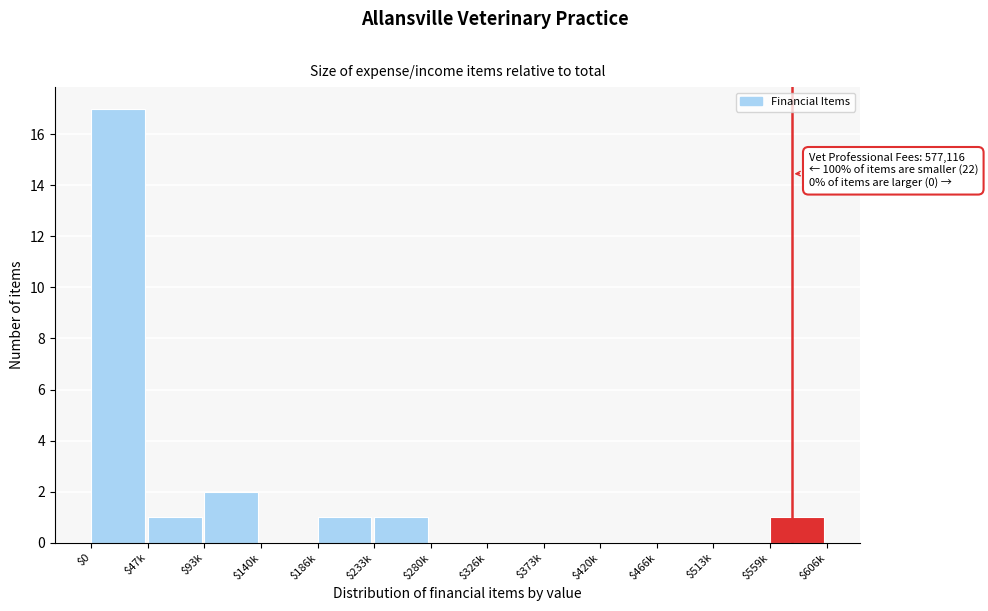

What is the greatest value displayed?

17